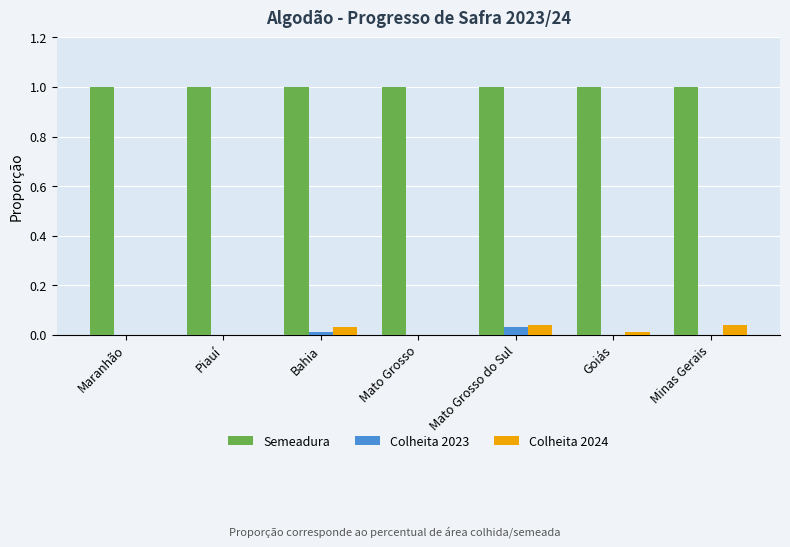

True or false: Semeadura has a value of 1.8 at Goiás.

False